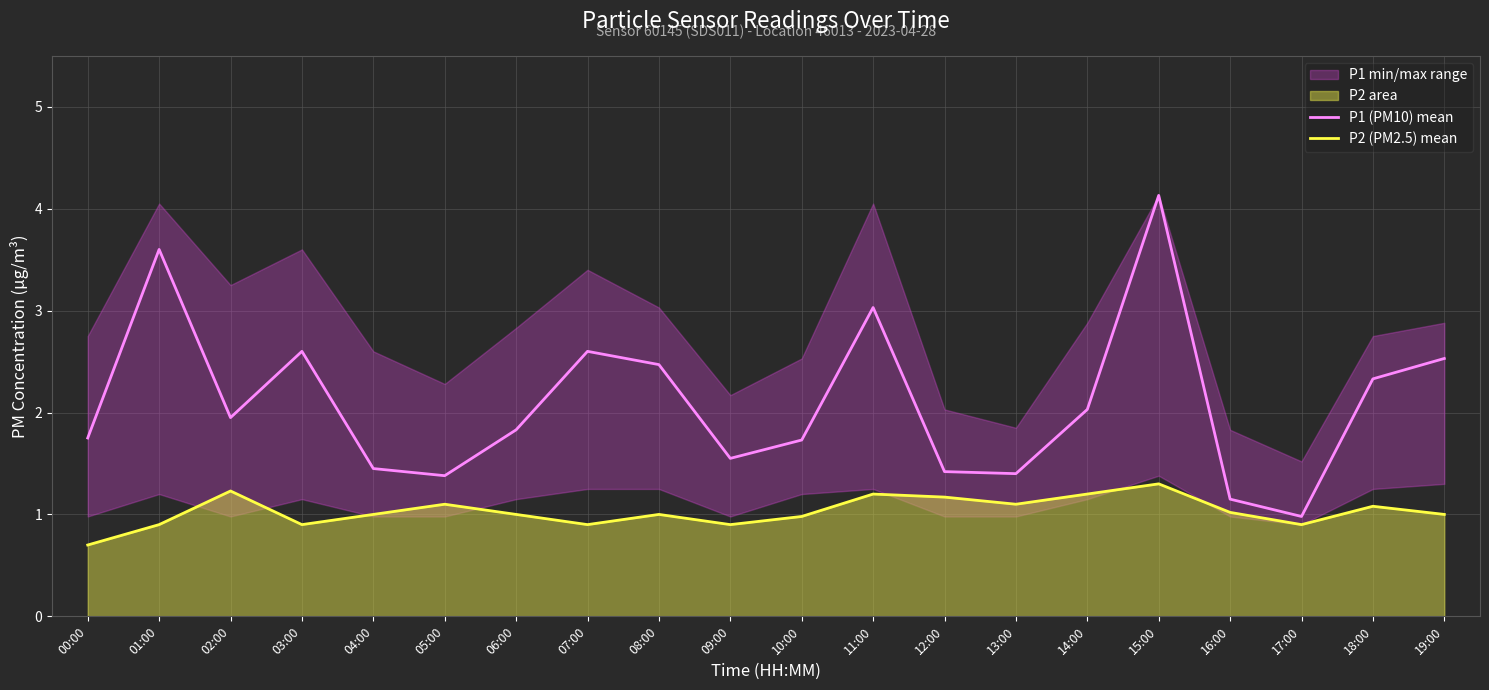

At how many categories does at least one series exceed 2?

9